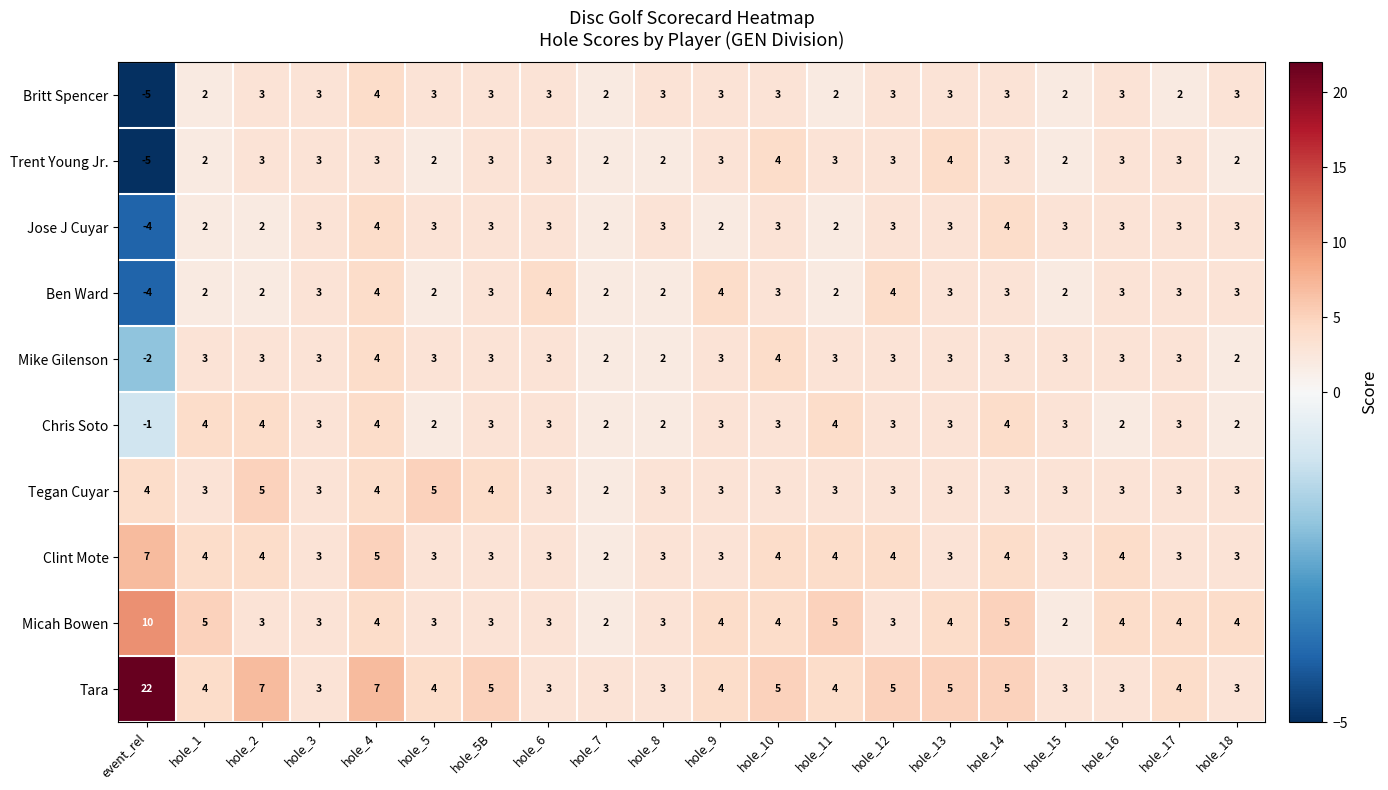

The value of Ben Ward at hole_14 is 1. True or false?

False